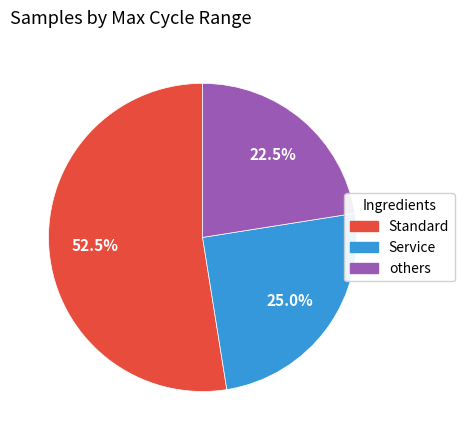

Is there a majority slice in this chart?

Yes